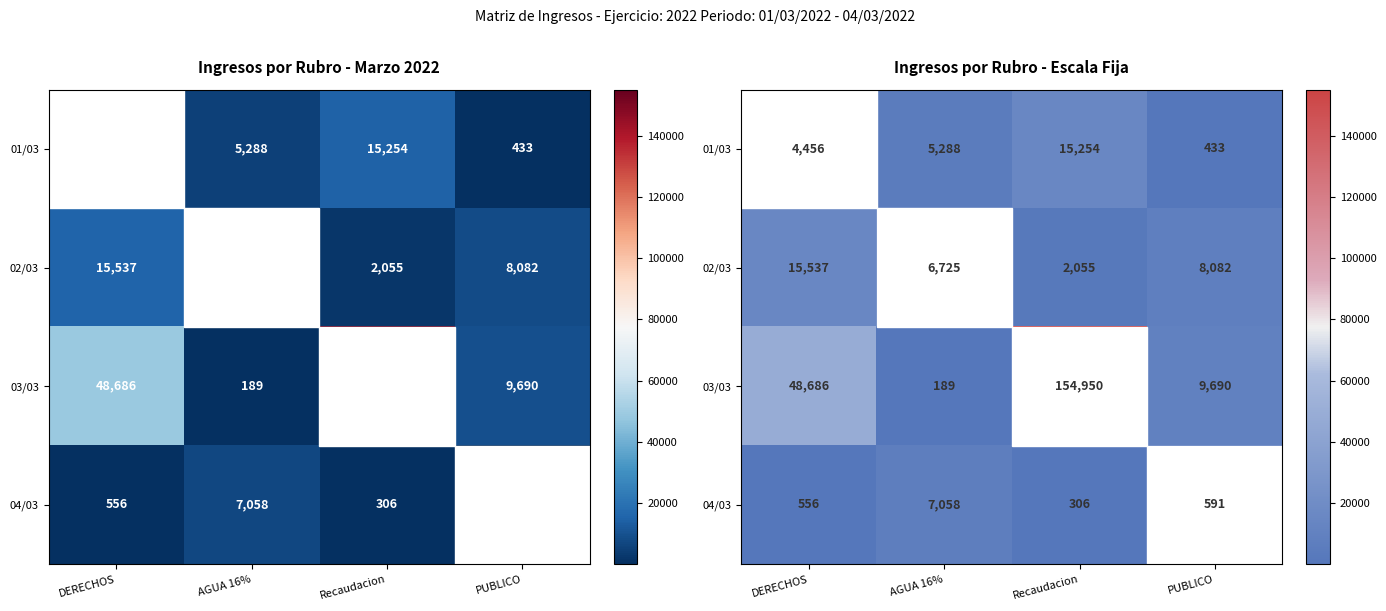

At how many categories does at least one series exceed 45536?

2